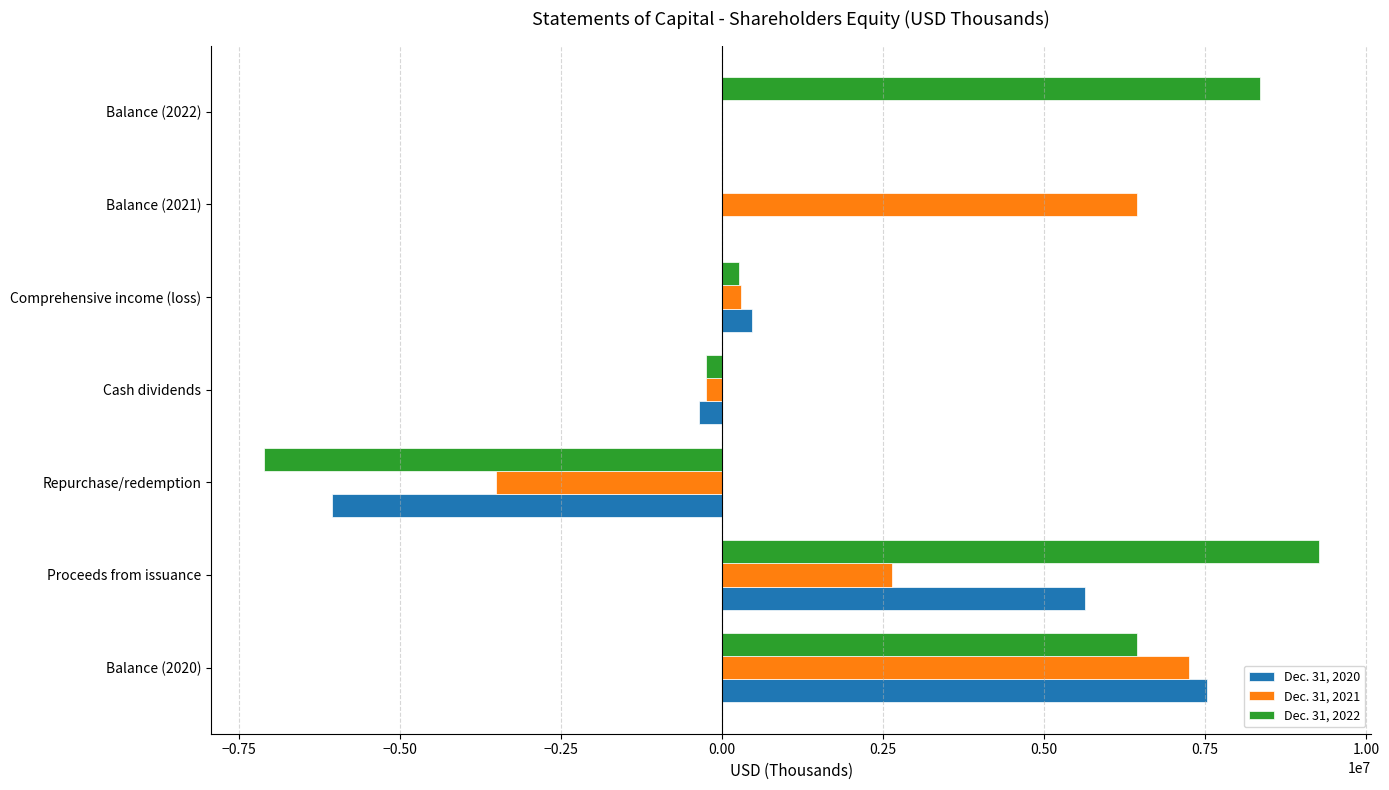

At which category does the chart reach its peak across all series?

Proceeds from issuance